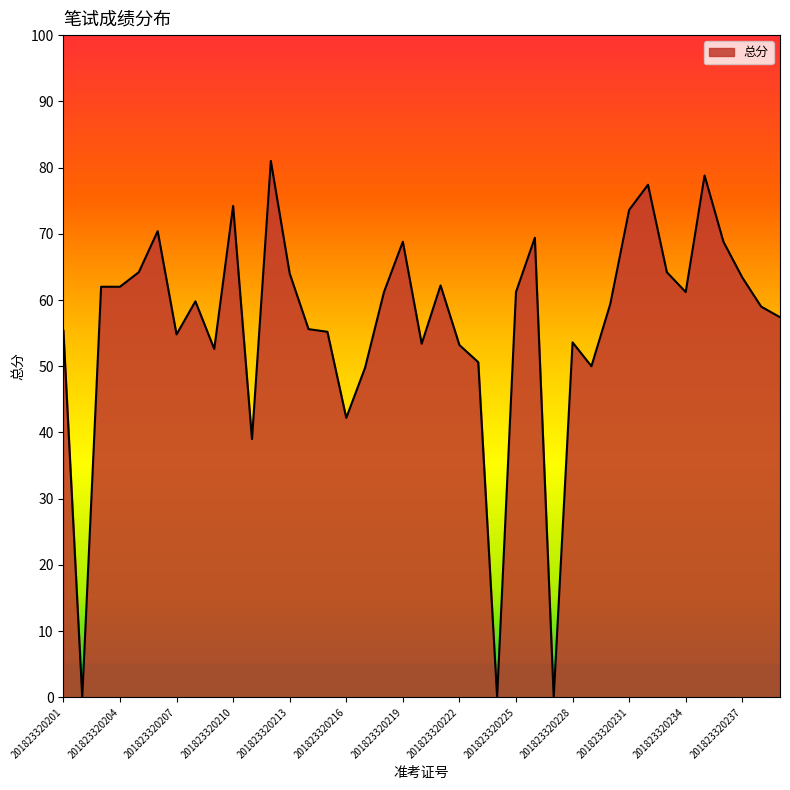

Does the chart have visible grid lines?

No